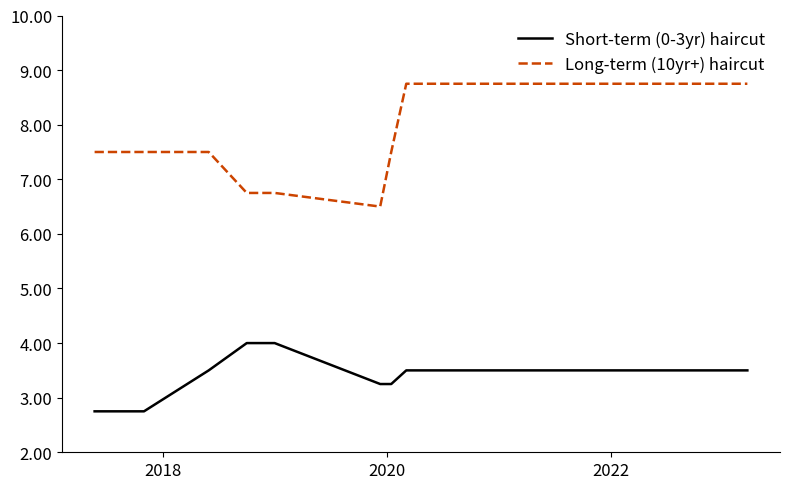

Which series has the widest spread of values?

Long-term (10yr+) haircut